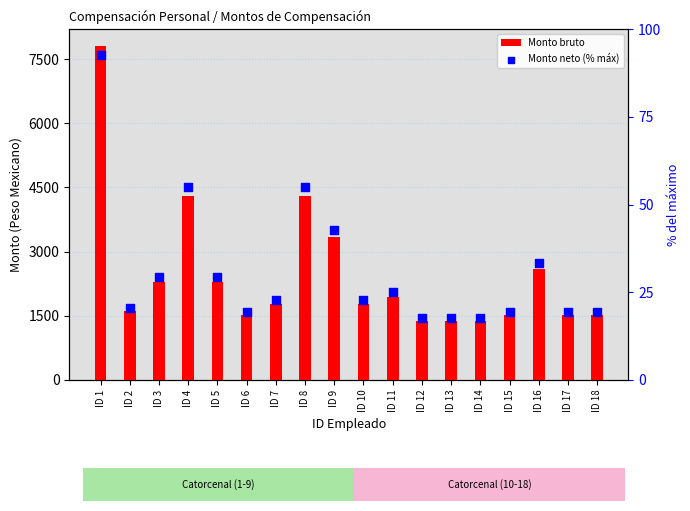

What is the total value across all series at ID 8?

4343.7